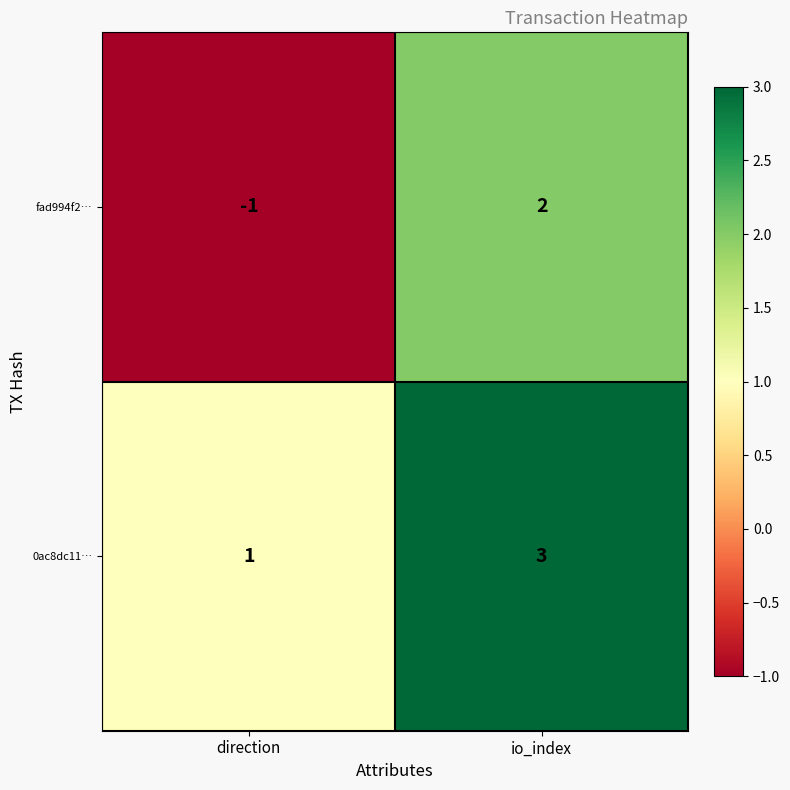

Reading left to right, what are all the values shown in this chart?

fad994f2…: direction=-1	io_index=2
0ac8dc11…: direction=1	io_index=3